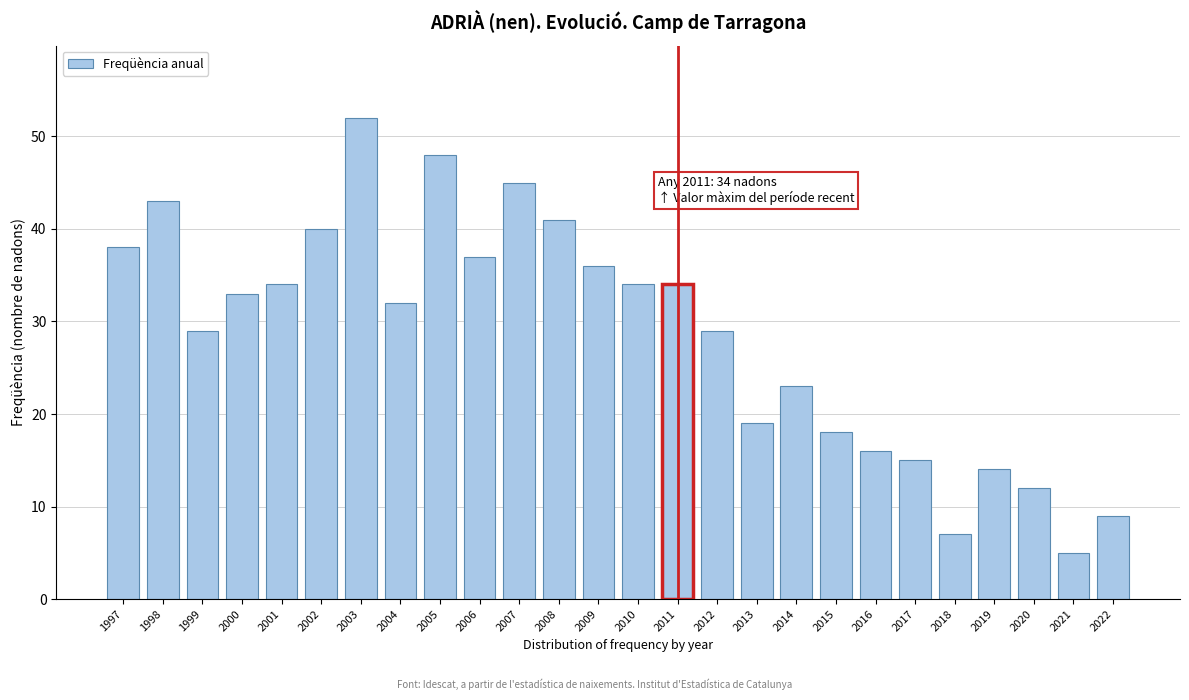

Reading right to left, transcribe all the data shown in this chart.

9	5	12	14	7	15	16	18	23	19	29	34	34	36	41	45	37	48	32	52	40	34	33	29	43	38